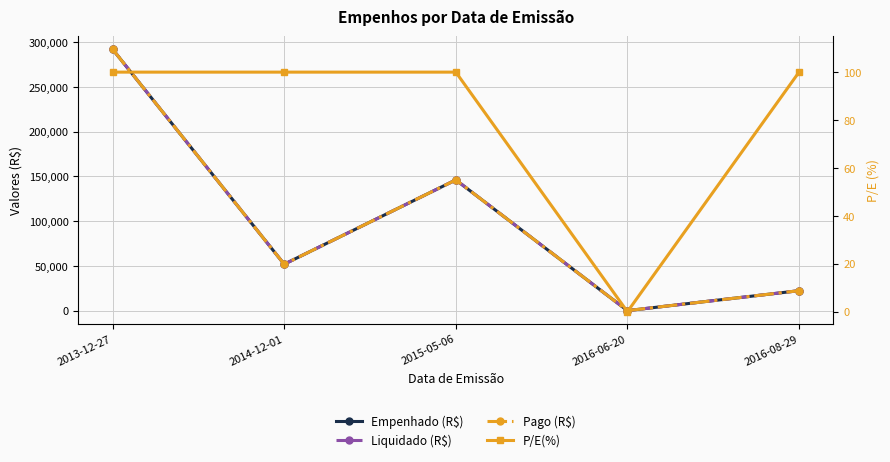

Which series has the largest total across all categories?

Empenhado (R$)